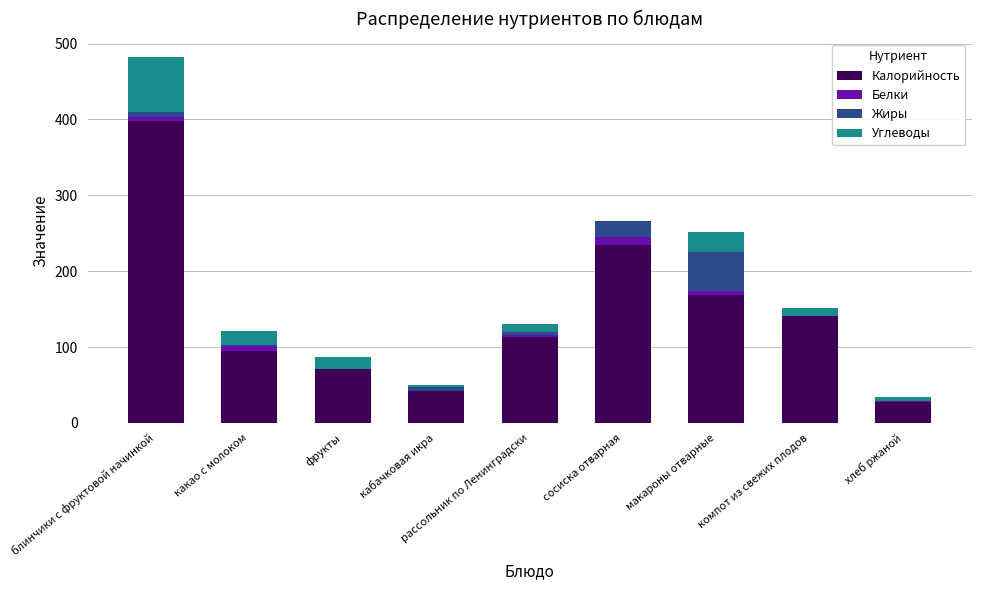

What is the highest value of the Калорийность series?

397.9